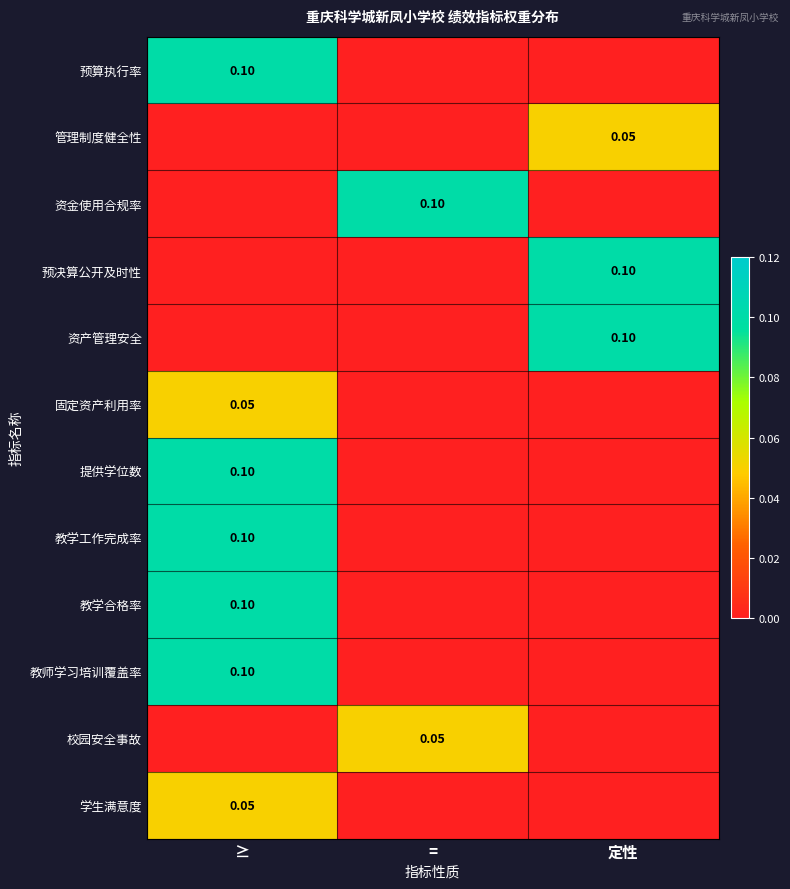

Which series has the largest total across all categories?

预算执行率